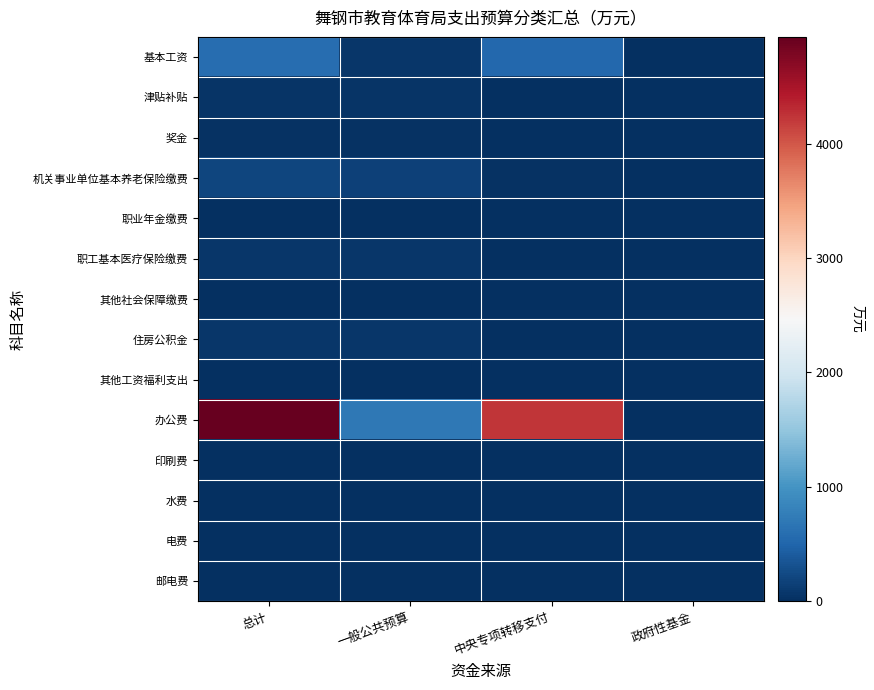

What is the maximum value shown in the chart?

4932.4